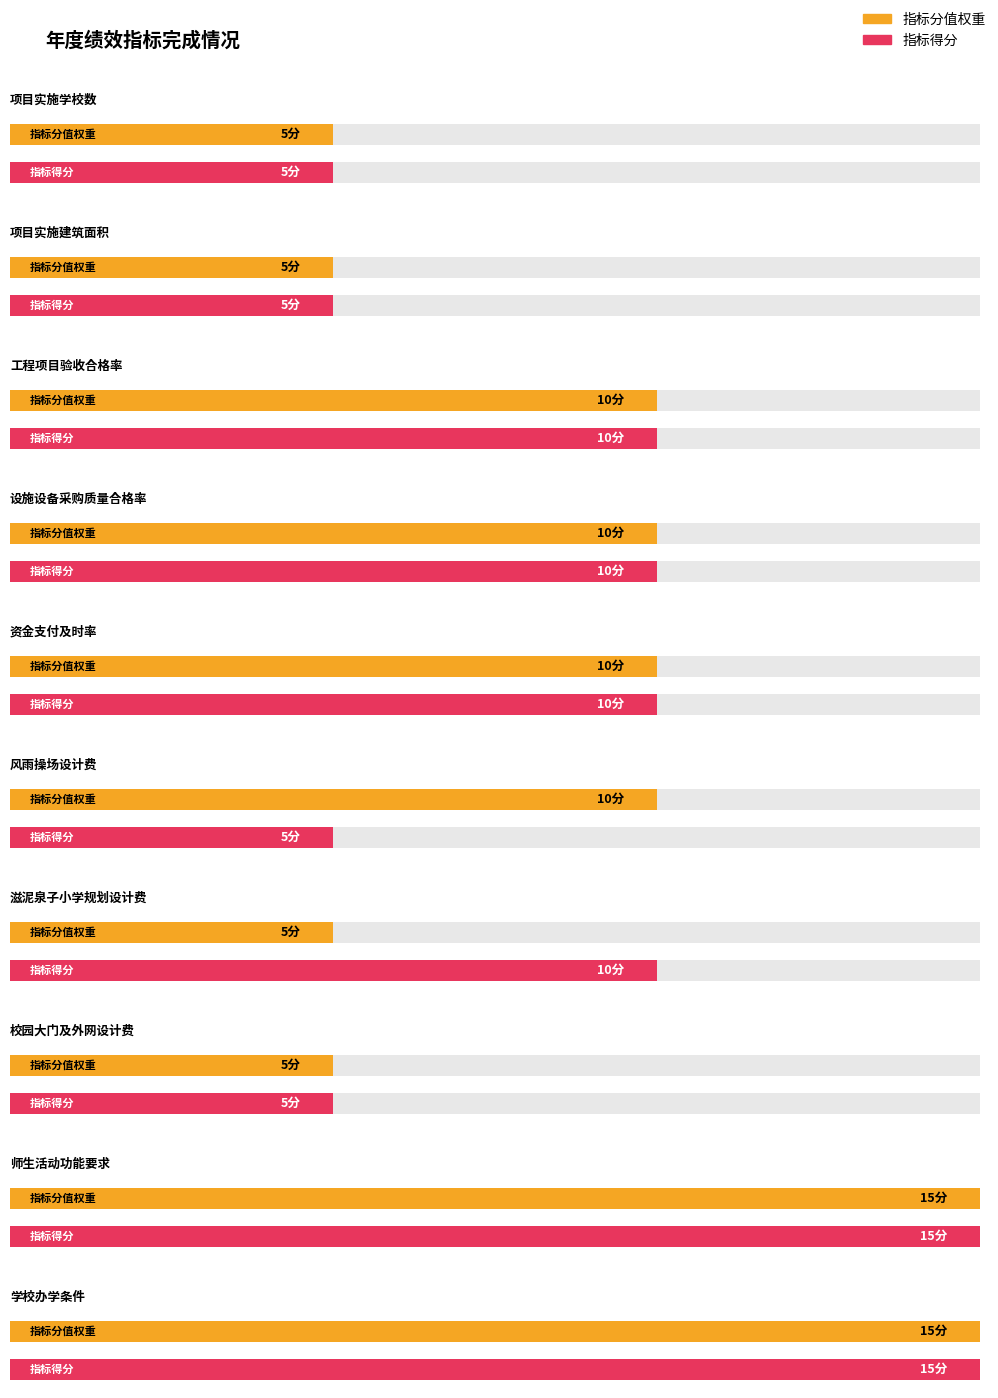

What is the lowest value of the 指标分值权重 series?

5